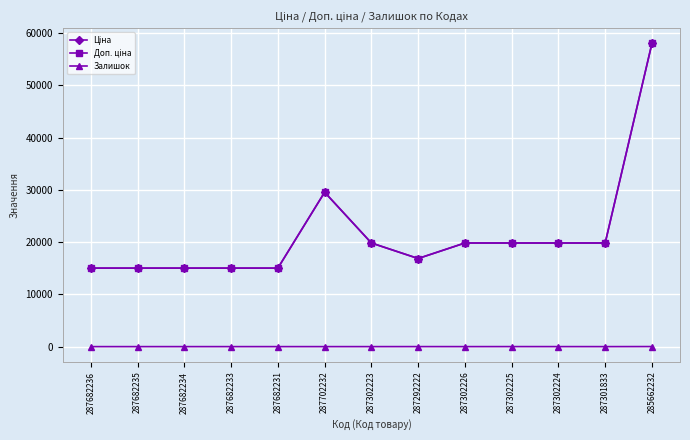

Rank the series by their maximum value, from lowest to highest.

Залишок, Ціна, Доп. ціна